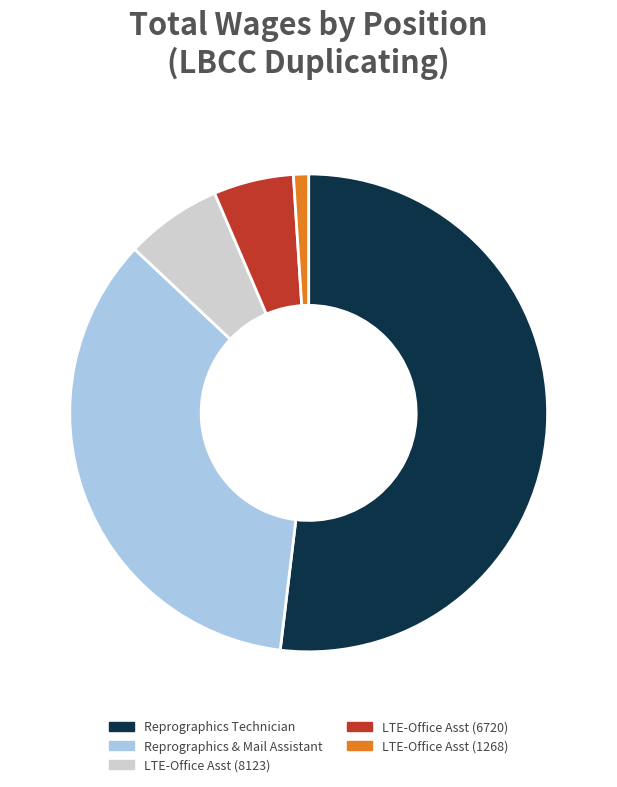

Rank the categories by value from highest to lowest.

Reprographics Technician, Reprographics & Mail Assistant, LTE-Office Asst (8123), LTE-Office Asst (6720), LTE-Office Asst (1268)